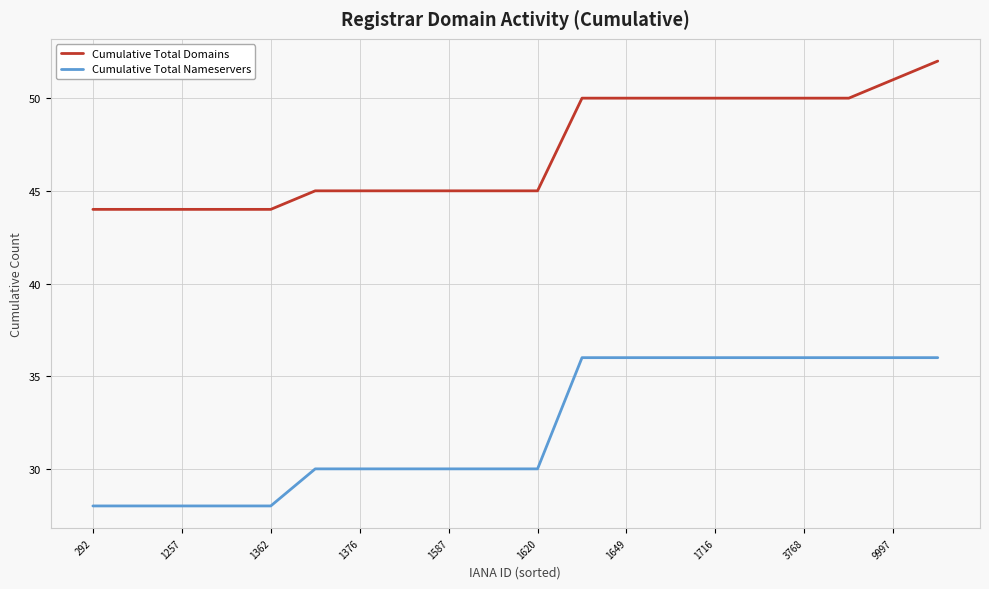

What is the maximum value shown in the chart?

52